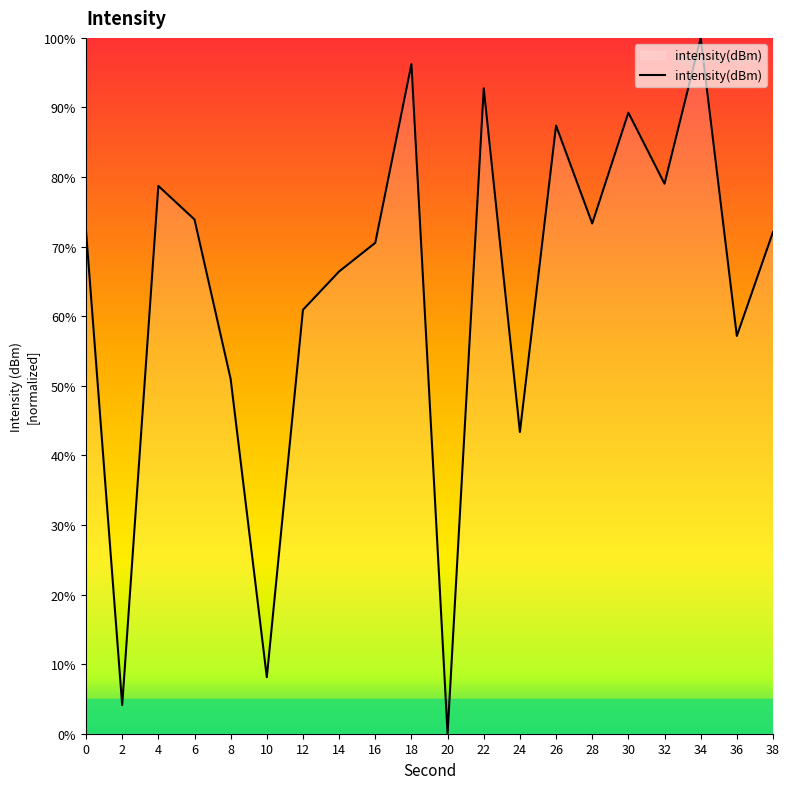

Where is the data nearest to the value 50?

8